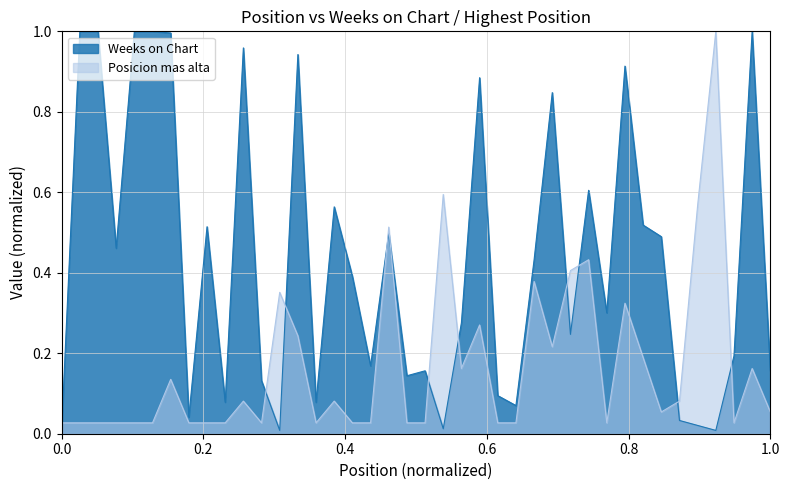

True or false: Weeks on Chart and Posicion mas alta intersect in this chart.

True